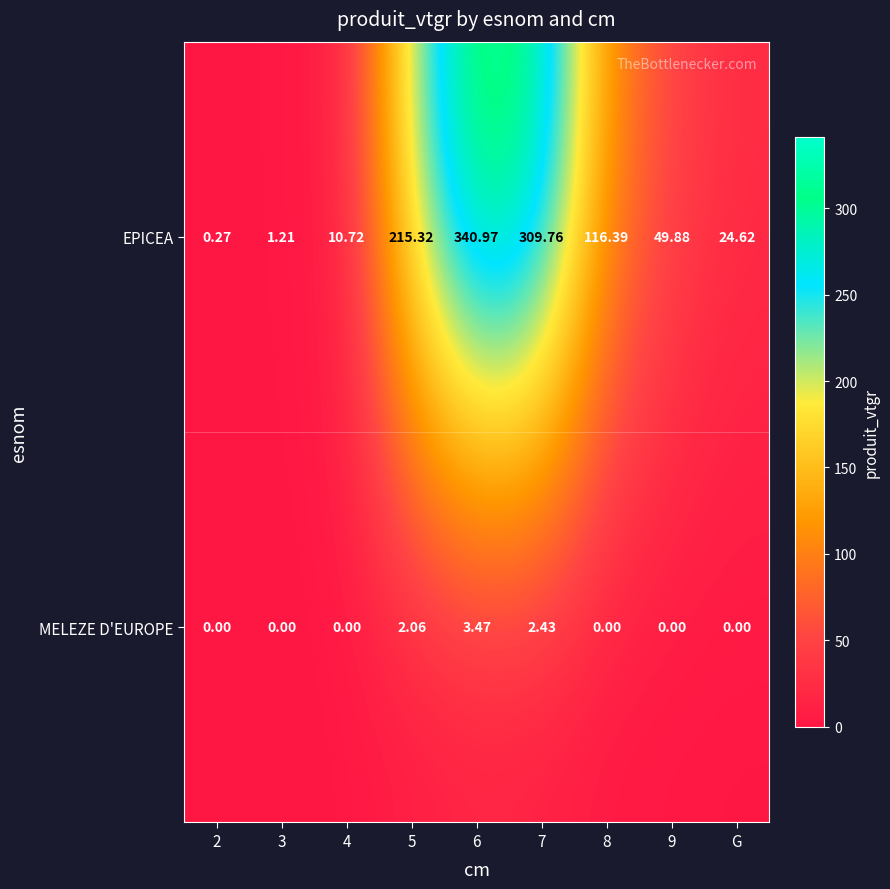

Which series has the largest range (max minus min)?

EPICEA